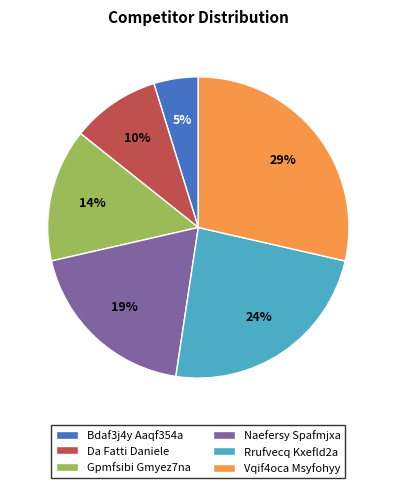

Do Bdaf3j4y Aaqf354a and Naefersy Spafmjxa together represent more than half of the pie?

No